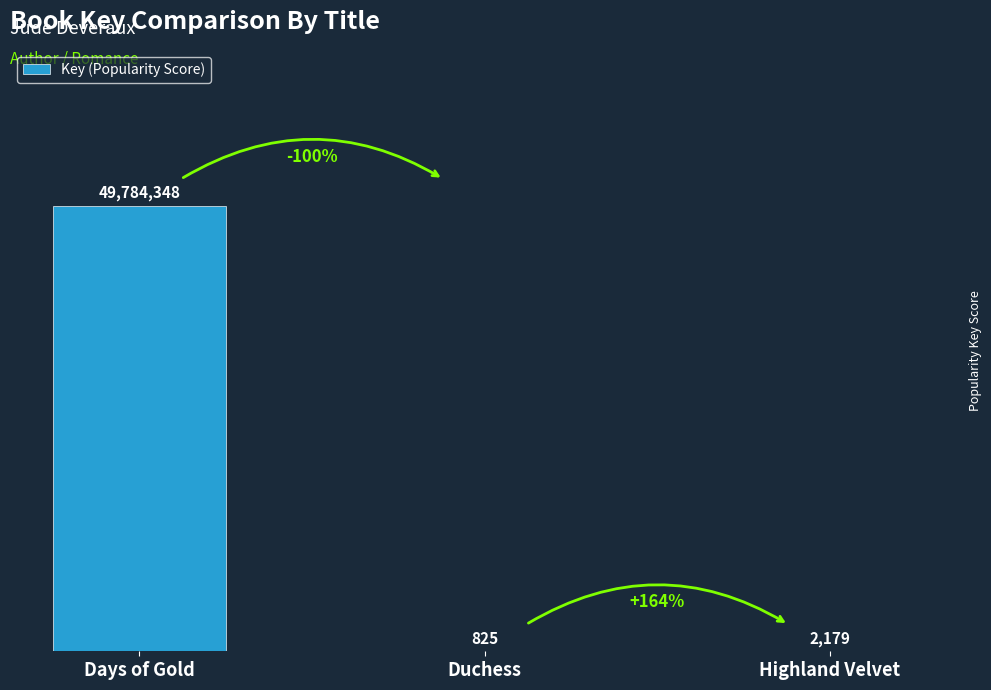

Reading left to right, what are all the values shown in this chart?

Days of Gold=49784348	Duchess=825	Highland Velvet=2179